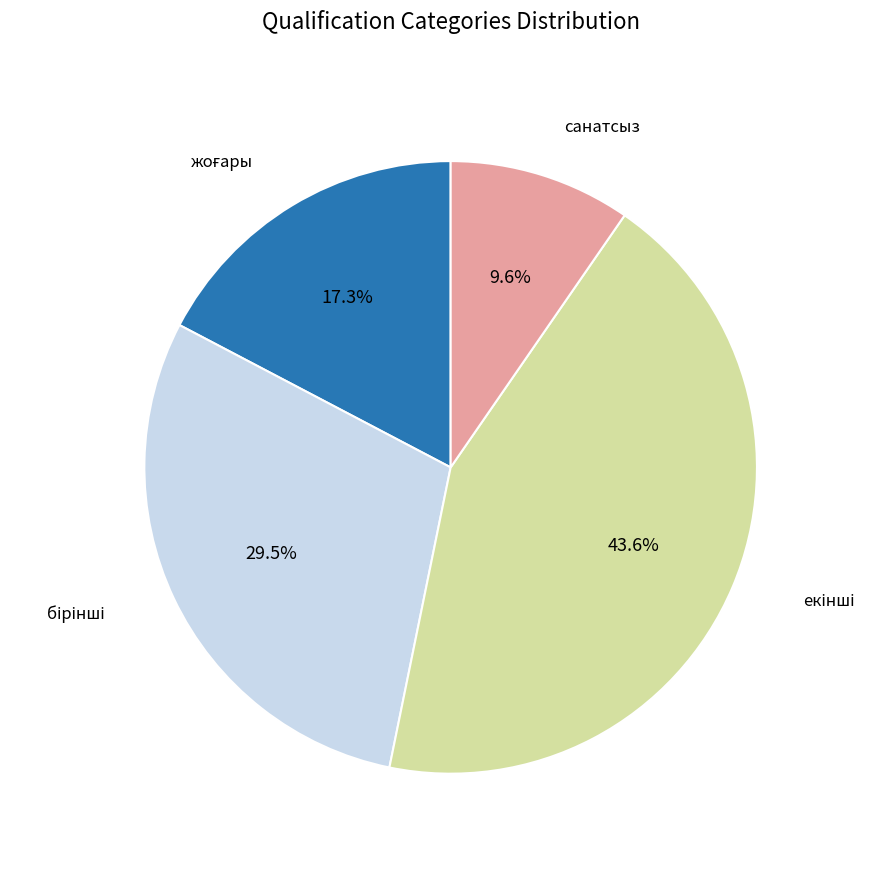

Is there a majority slice in this chart?

No